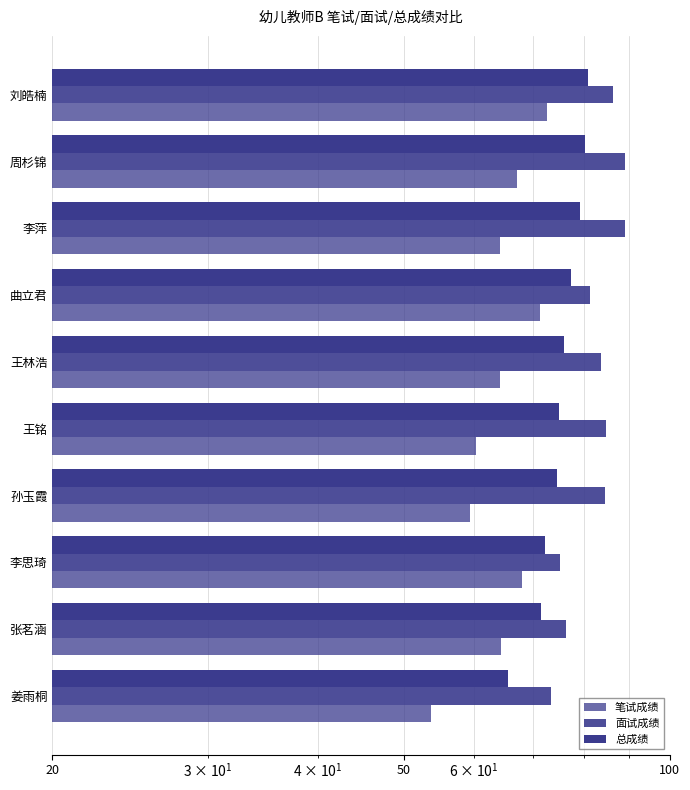

Reading left to right, transcribe all the data shown in this chart.

笔试成绩: 72.6	67.2	64.2	71.4	64.2	60.4	59.4	68.1	64.4	53.7
面试成绩: 86.3	89.0	89.1	81.2	83.7	84.7	84.6	75.1	76.3	73.5
总成绩: 80.8	80.3	79.1	77.3	75.9	75.0	74.5	72.3	71.5	65.6